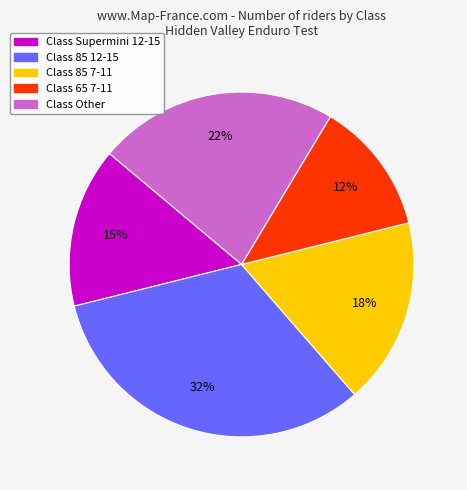

Is there any slice that represents more than half of the pie?

No